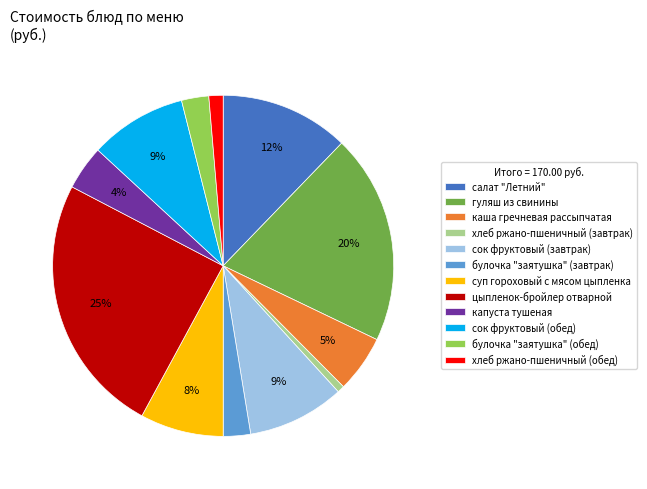

Is it true that булочка "заятушка" (обед) is 3% of the pie?

True